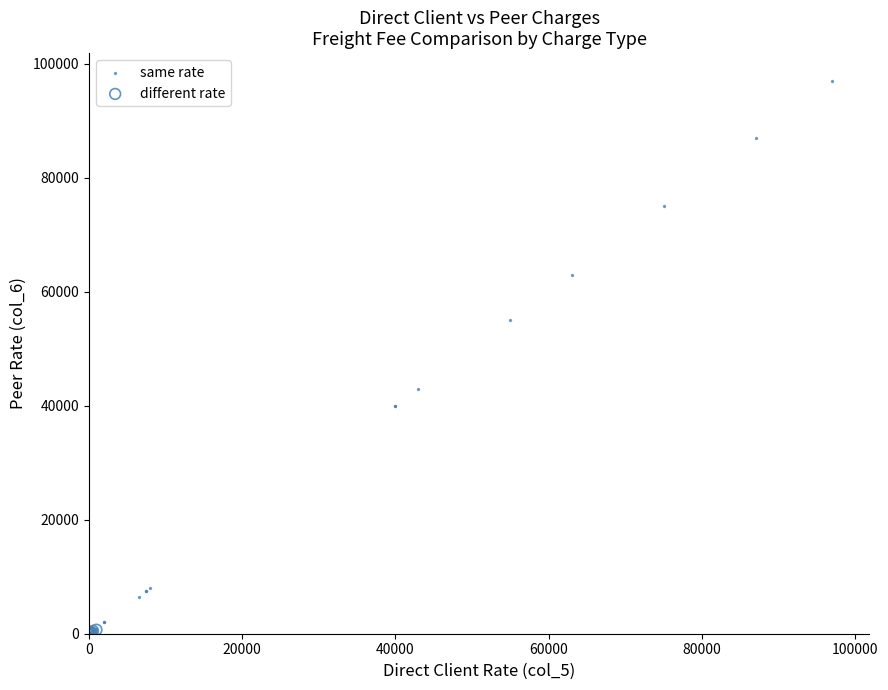

Which series has the widest spread of Y values?

same rate